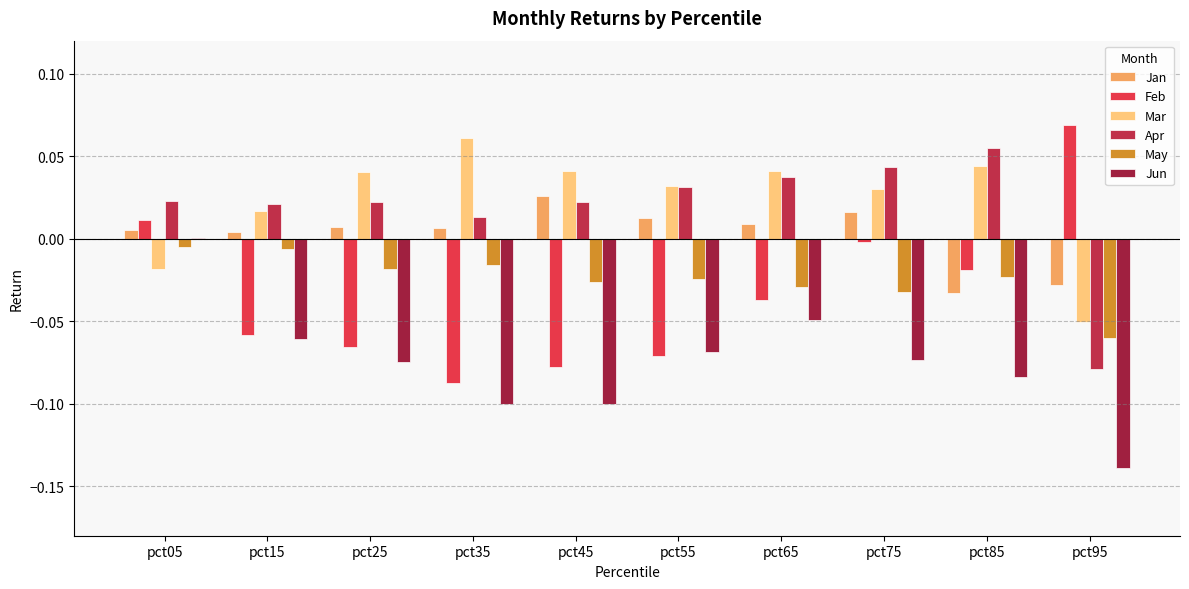

How many categories are shown in the chart?

10